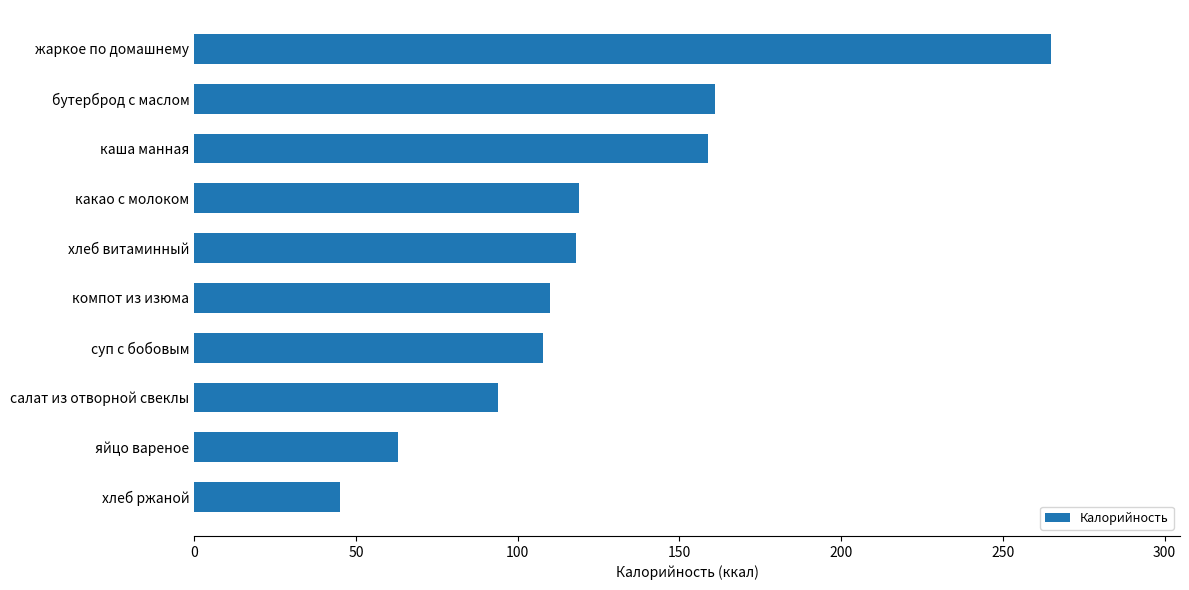

How many bars are there in total?

10